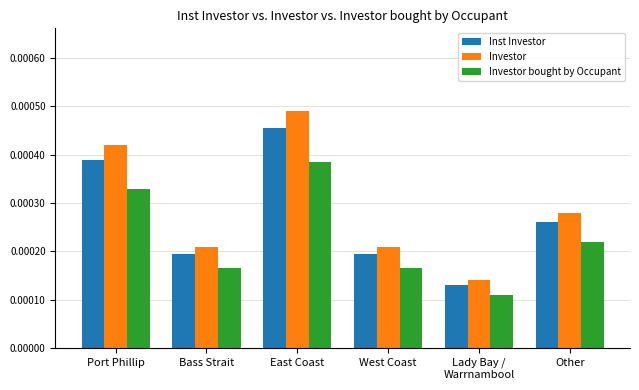

Rank the series by their average value, from highest to lowest.

Investor, Inst Investor, Investor bought by Occupant